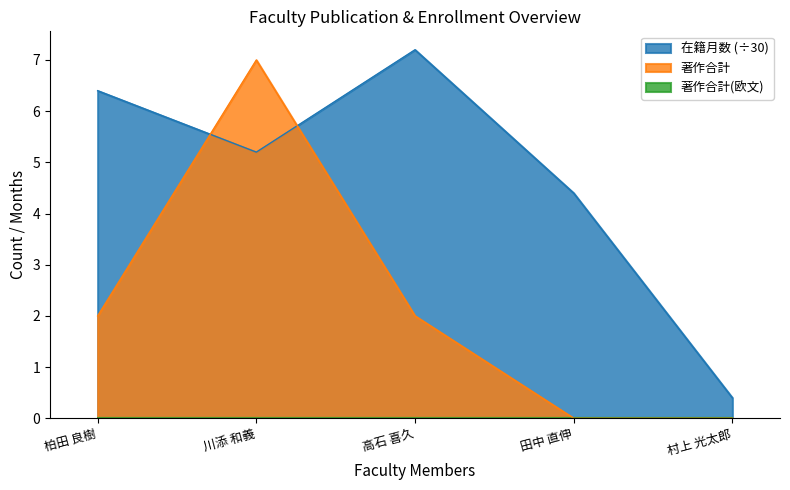

In 在籍月数, how many points are lower than both neighbors (excluding endpoints)?

1